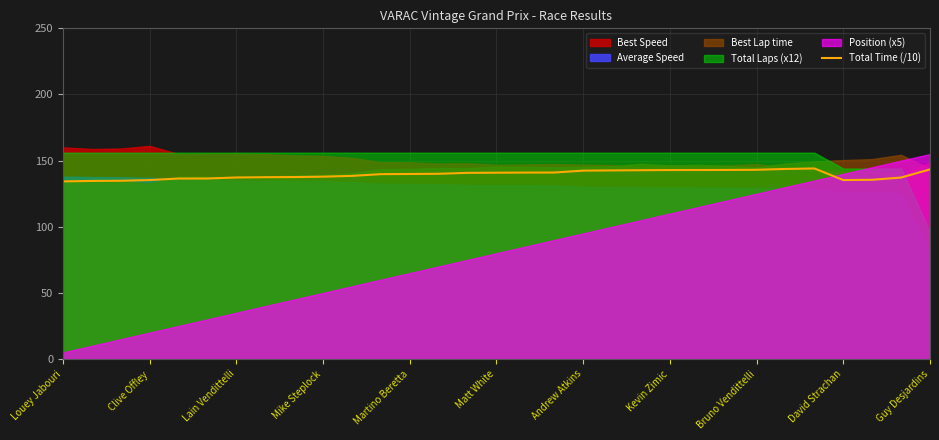

The value of Total Time (/10) at Mike Steplock is 137.9. True or false?

True